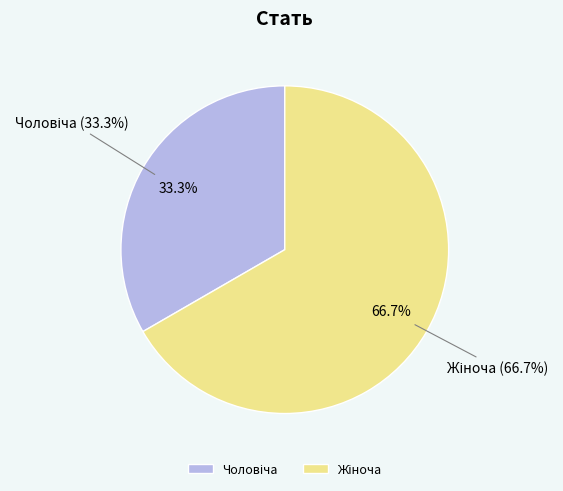

What percentage is the Чоловіча slice, to the nearest percent?

33%